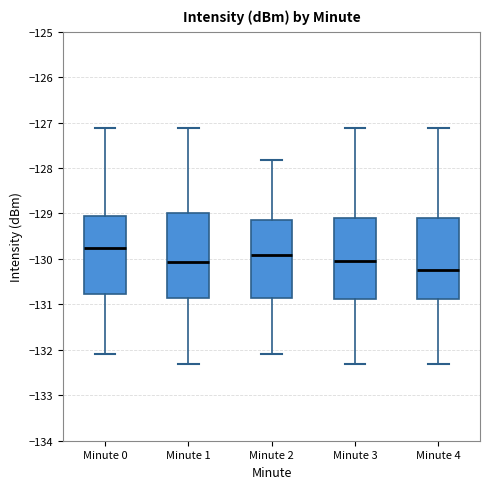

Reading left to right, read every box against the y-axis: the position of its median line, the range the box covers, and the ends of its whiskers. The values are not printed on the chart, so give them approximately, as read against the axis.

Minute 0: median -129.8, box -130.8 to -129.0, whiskers -132.1 to -127.1
Minute 1: median -130.1, box -130.9 to -129.0, whiskers -132.3 to -127.1
Minute 2: median -129.9, box -130.9 to -129.1, whiskers -132.1 to -127.8
Minute 3: median -130.0, box -130.9 to -129.1, whiskers -132.3 to -127.1
Minute 4: median -130.2, box -130.9 to -129.1, whiskers -132.3 to -127.1